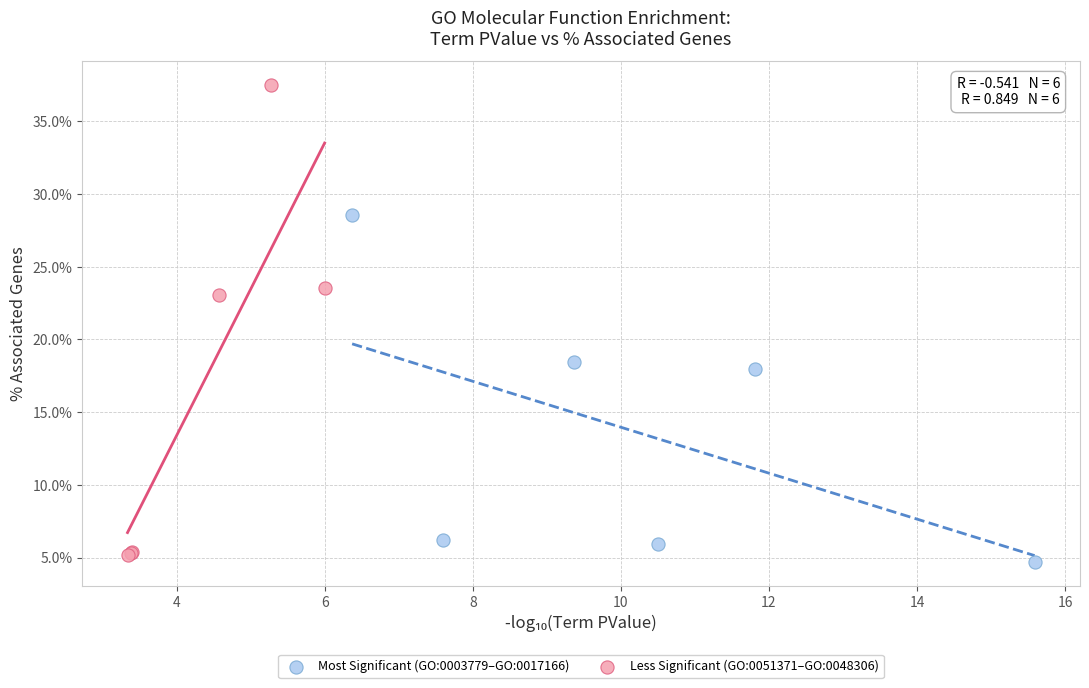

Which series reaches the minimum Y coordinate?

Most Significant (GO:0003779–GO:0017166)